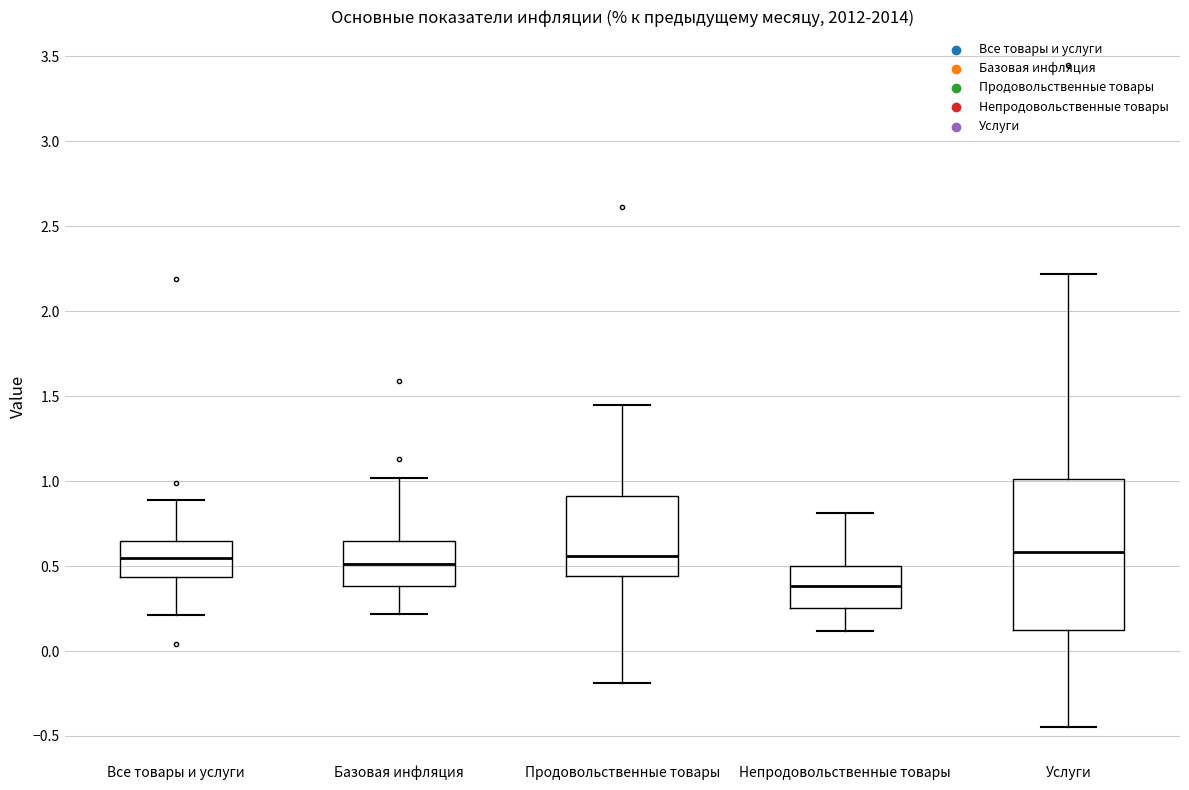

Which box is the tallest, from its lower edge to its upper edge?

Услуги